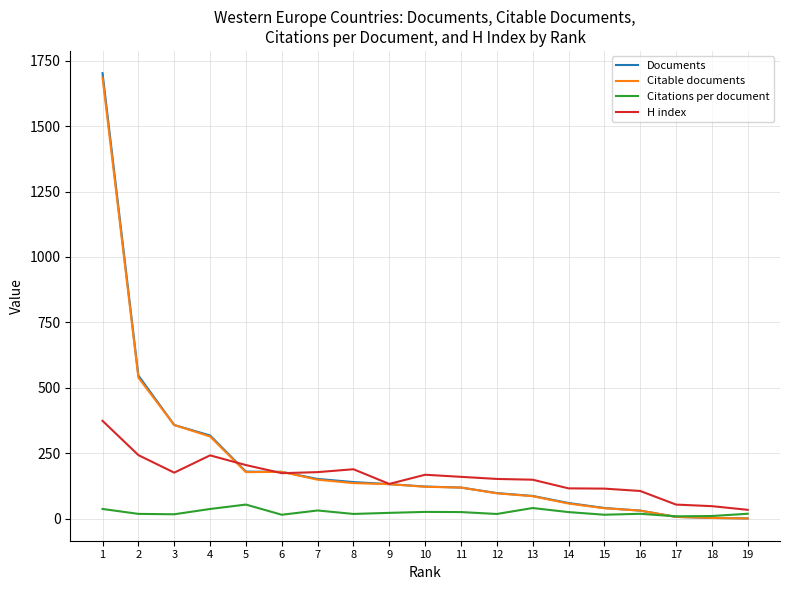

True or false: H index and Citations per document intersect in this chart.

False